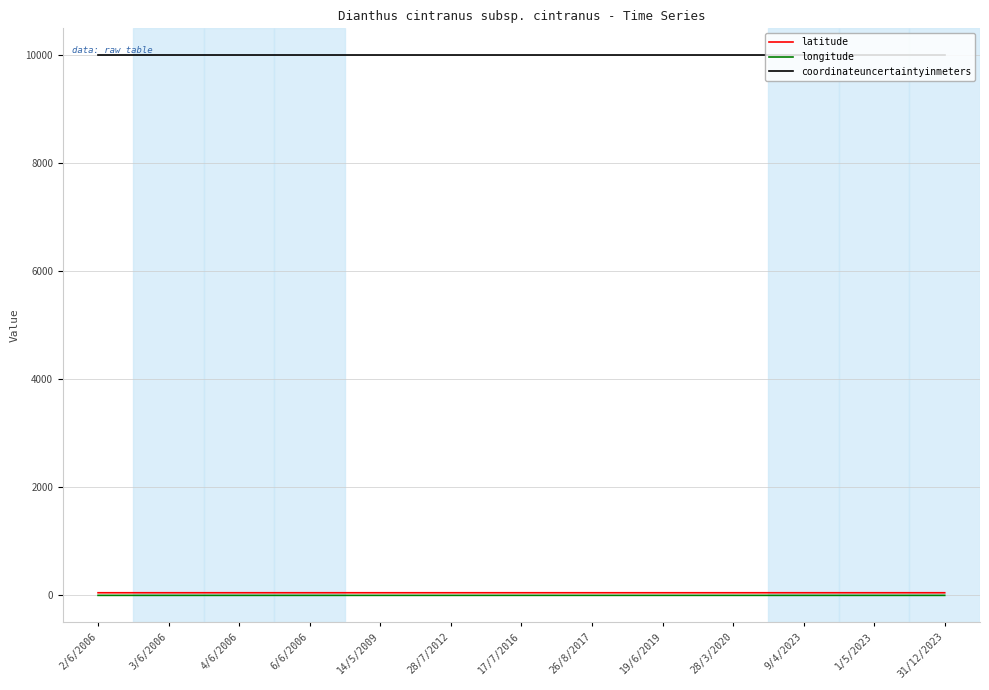

What is the sum of the coordinateuncertaintyinmeters values at 26/8/2017 and 2/6/2006?

20000.0